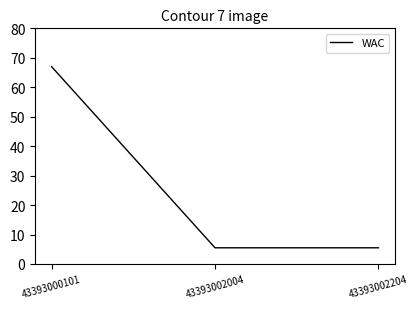

What value does the data have at 43393002204?

5.5